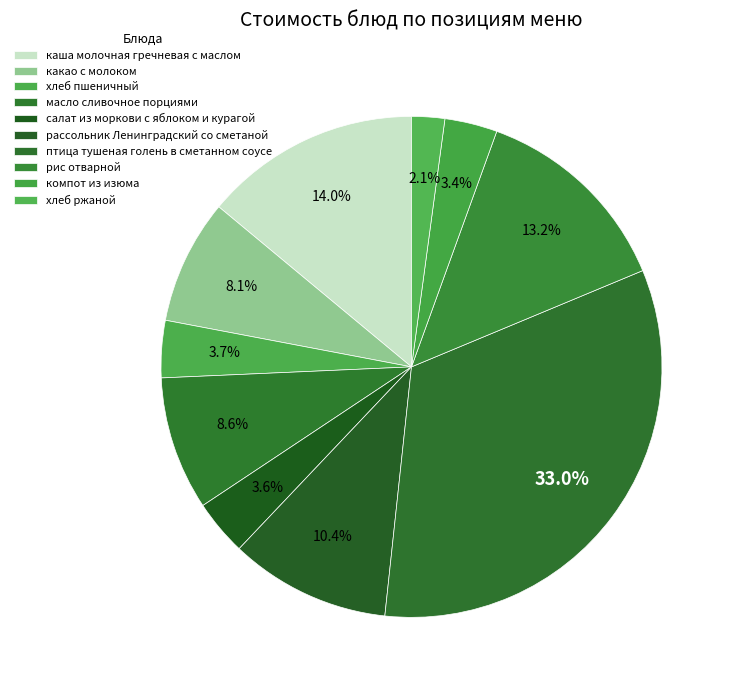

What percentage is the птица тушеная голень в сметанном соусе slice, to the nearest percent?

33%